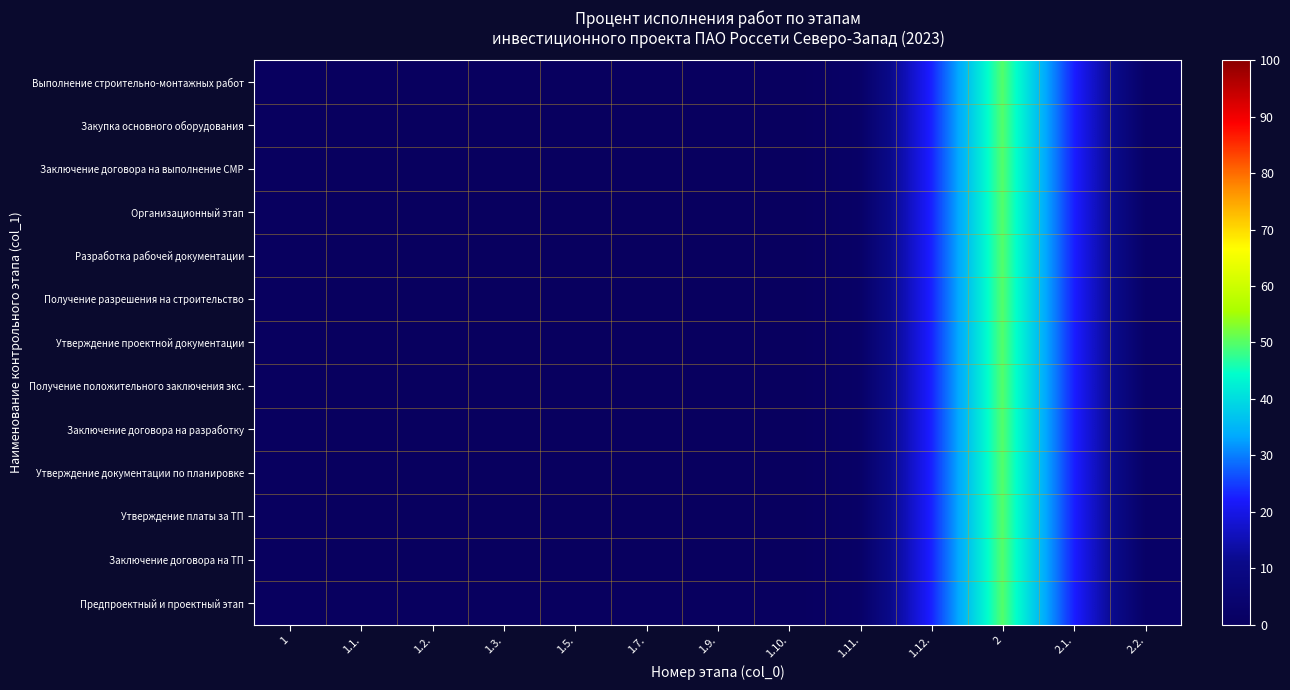

List the series in order of their peak value, highest first.

Предпроектный и проектный этап, Заключение договора на ТП, Утверждение платы за ТП, Утверждение документации по планировке, Заключение договора на разработку, Получение положительного заключения экс., Утверждение проектной документации, Получение разрешения на строительство, Разработка рабочей документации, Организационный этап, Заключение договора на выполнение СМР, Закупка основного оборудования, Выполнение строительно-монтажных работ